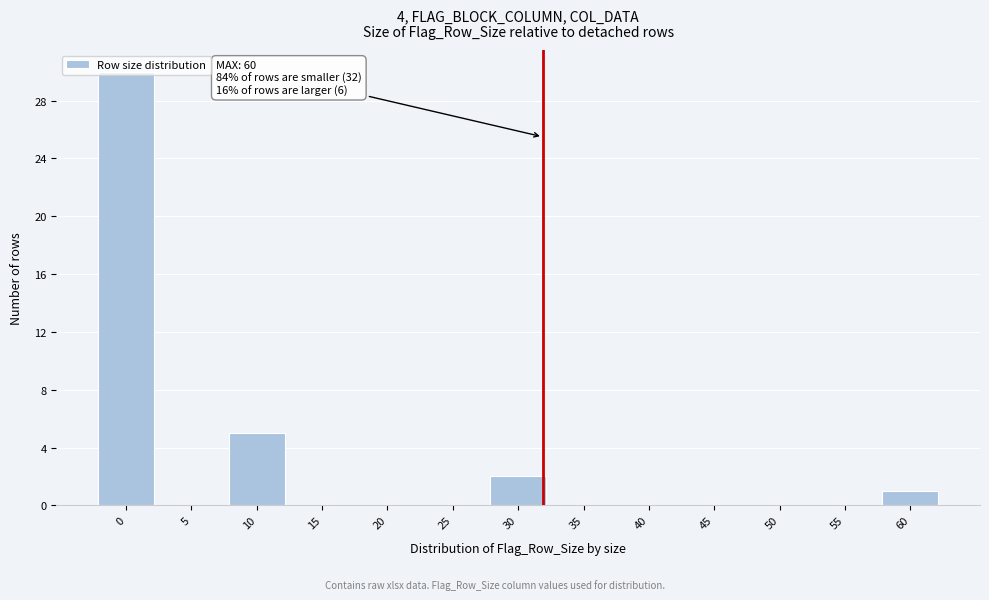

Between 10 and 25, which is larger?

10